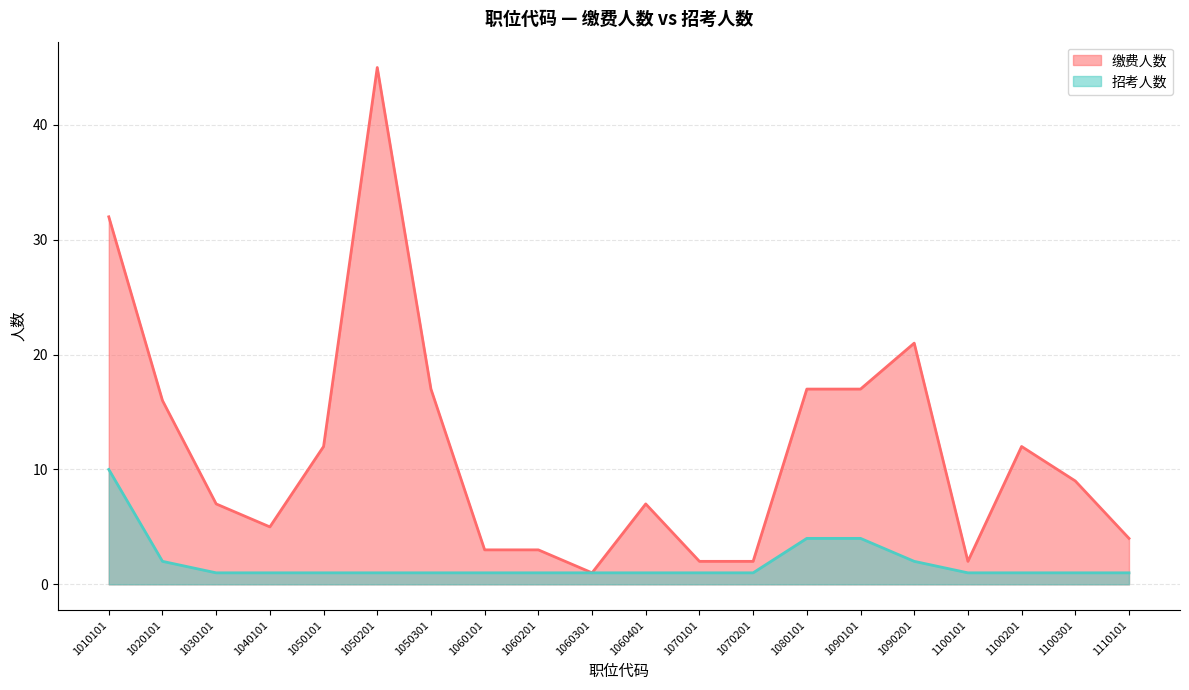

What value does the 缴费人数 series have at 1050201?

45